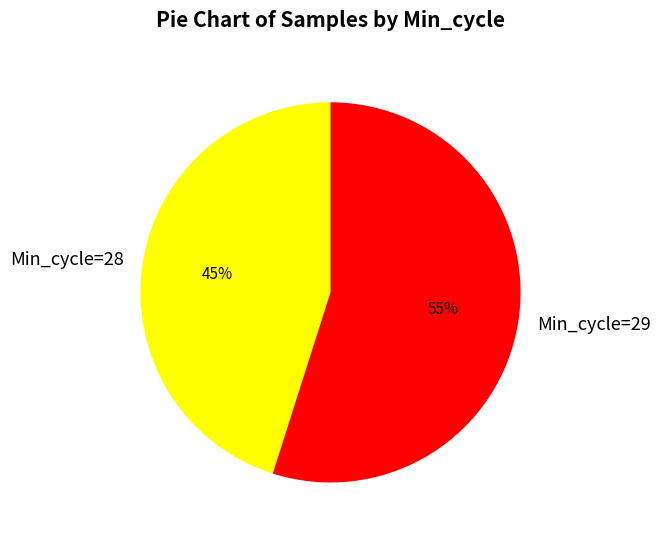

Between Min_cycle=29 and Min_cycle=28, which is larger?

Min_cycle=29